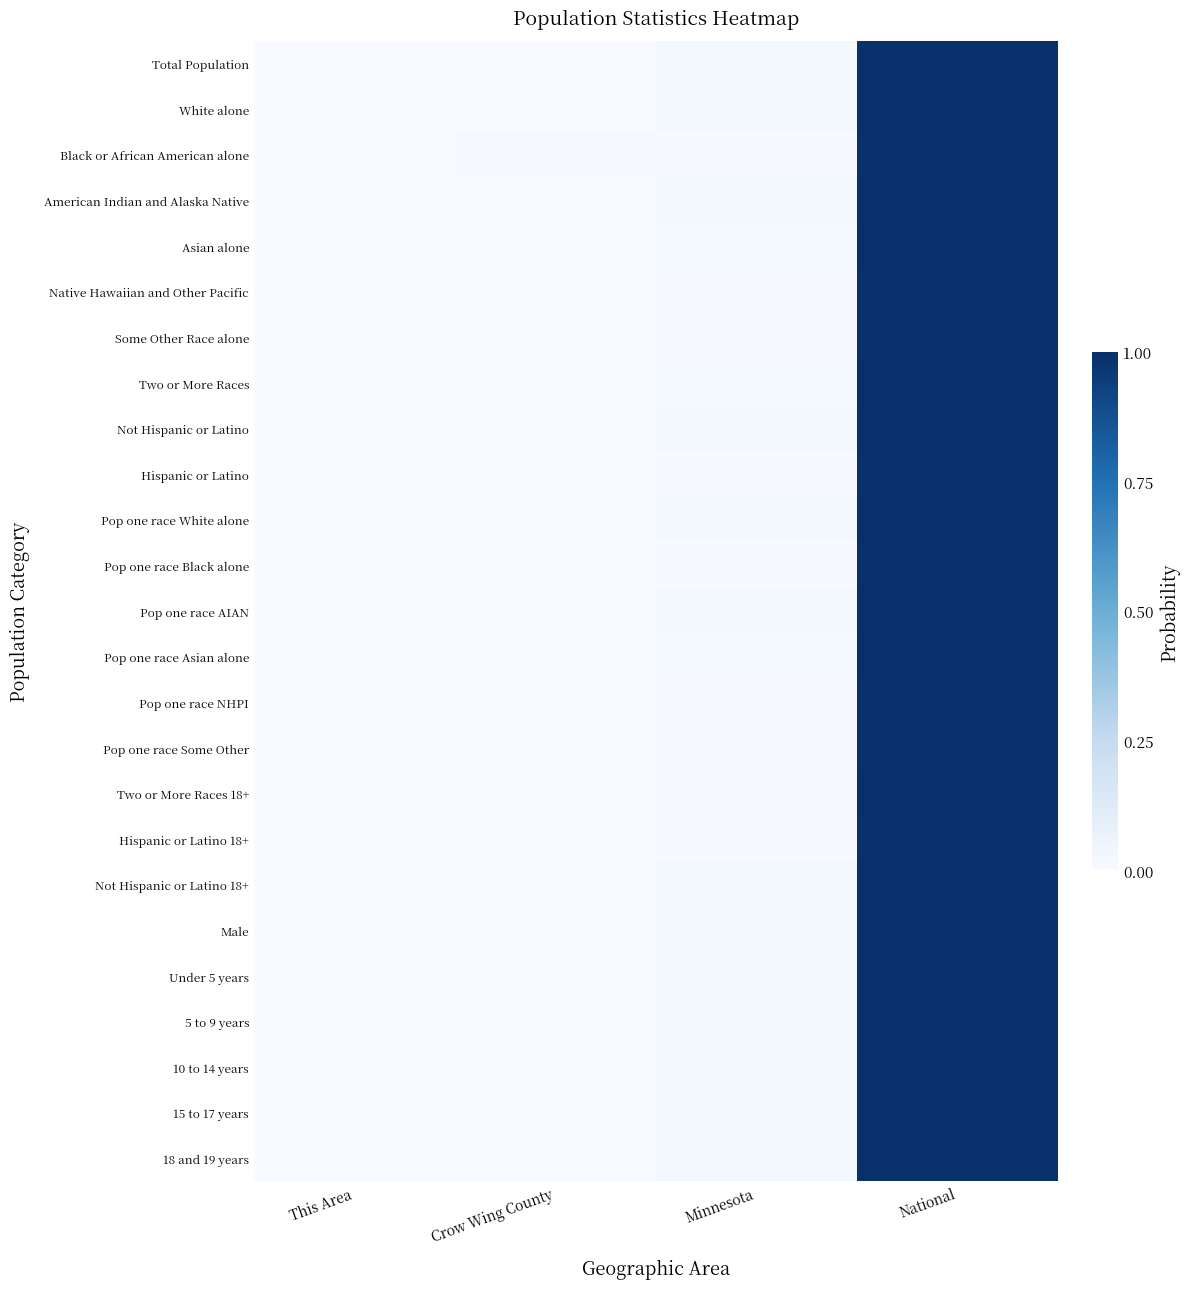

Reading left to right, transcribe all the data shown in this chart.

Total Population: This Area=0.0	Crow Wing County=0.0	Minnesota=0.0	National=1.0
White alone: This Area=0.0	Crow Wing County=0.0	Minnesota=0.0	National=1.0
Black or African American alone: This Area=0.0	Crow Wing County=0.0	Minnesota=0.0	National=1.0
American Indian and Alaska Native: This Area=0.0	Crow Wing County=0.0	Minnesota=0.0	National=1.0
Asian alone: This Area=0.0	Crow Wing County=0.0	Minnesota=0.0	National=1.0
Native Hawaiian and Other Pacific: This Area=0.0	Crow Wing County=0.0	Minnesota=0.0	National=1.0
Some Other Race alone: This Area=0.0	Crow Wing County=0.0	Minnesota=0.0	National=1.0
Two or More Races: This Area=0.0	Crow Wing County=0.0	Minnesota=0.0	National=1.0
Not Hispanic or Latino: This Area=0.0	Crow Wing County=0.0	Minnesota=0.0	National=1.0
Hispanic or Latino: This Area=0.0	Crow Wing County=0.0	Minnesota=0.0	National=1.0
Pop one race White alone: This Area=0.0	Crow Wing County=0.0	Minnesota=0.0	National=1.0
Pop one race Black alone: This Area=0.0	Crow Wing County=0.0	Minnesota=0.0	National=1.0
Pop one race AIAN: This Area=0.0	Crow Wing County=0.0	Minnesota=0.0	National=1.0
Pop one race Asian alone: This Area=0.0	Crow Wing County=0.0	Minnesota=0.0	National=1.0
Pop one race NHPI: This Area=0.0	Crow Wing County=0.0	Minnesota=0.0	National=1.0
Pop one race Some Other: This Area=0.0	Crow Wing County=0.0	Minnesota=0.0	National=1.0
Two or More Races 18+: This Area=0.0	Crow Wing County=0.0	Minnesota=0.0	National=1.0
Hispanic or Latino 18+: This Area=0.0	Crow Wing County=0.0	Minnesota=0.0	National=1.0
Not Hispanic or Latino 18+: This Area=0.0	Crow Wing County=0.0	Minnesota=0.0	National=1.0
Male: This Area=0.0	Crow Wing County=0.0	Minnesota=0.0	National=1.0
Under 5 years: This Area=0.0	Crow Wing County=0.0	Minnesota=0.0	National=1.0
5 to 9 years: This Area=0.0	Crow Wing County=0.0	Minnesota=0.0	National=1.0
10 to 14 years: This Area=0.0	Crow Wing County=0.0	Minnesota=0.0	National=1.0
15 to 17 years: This Area=0.0	Crow Wing County=0.0	Minnesota=0.0	National=1.0
18 and 19 years: This Area=0.0	Crow Wing County=0.0	Minnesota=0.0	National=1.0